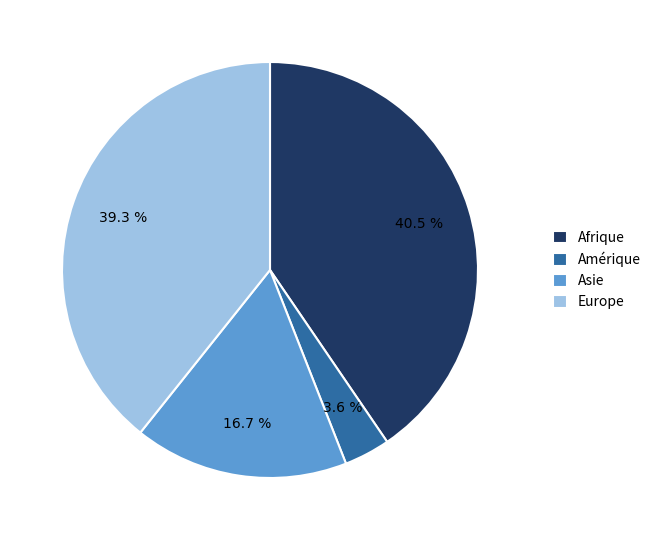

True or false: Europe accounts for 39% of the total.

True